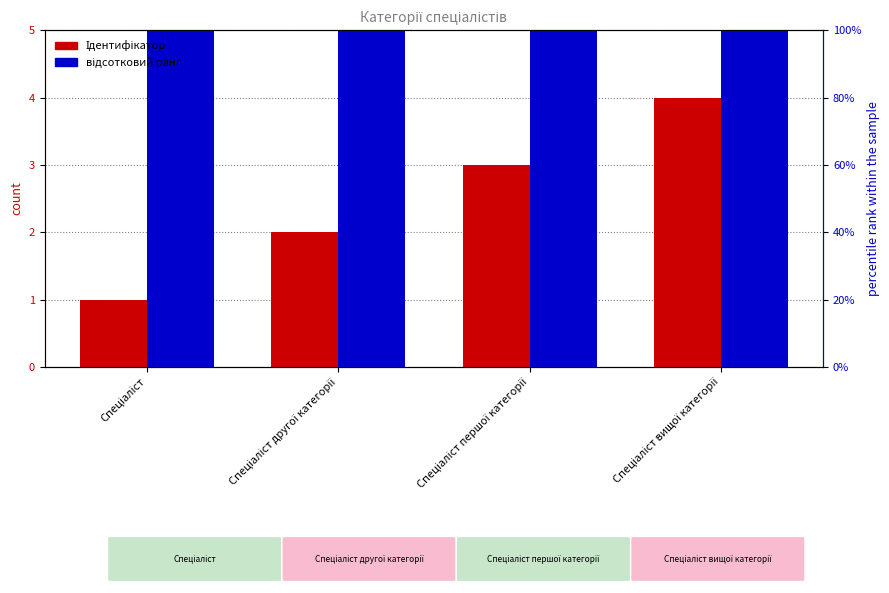

Which category has the lowest value in the Ідентифікатор series?

Спеціаліст